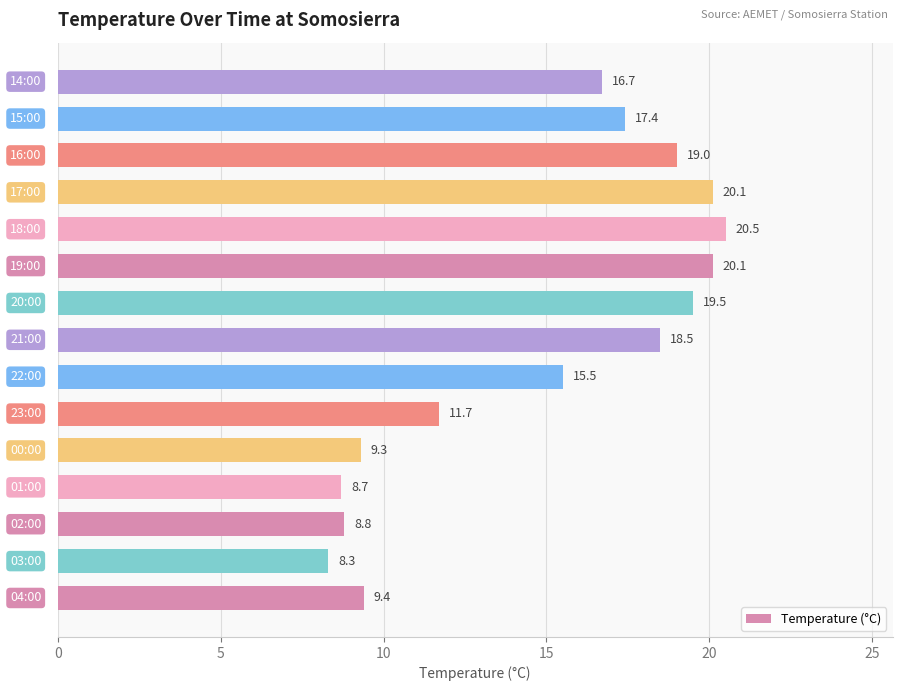

How many values exceed 16?

8